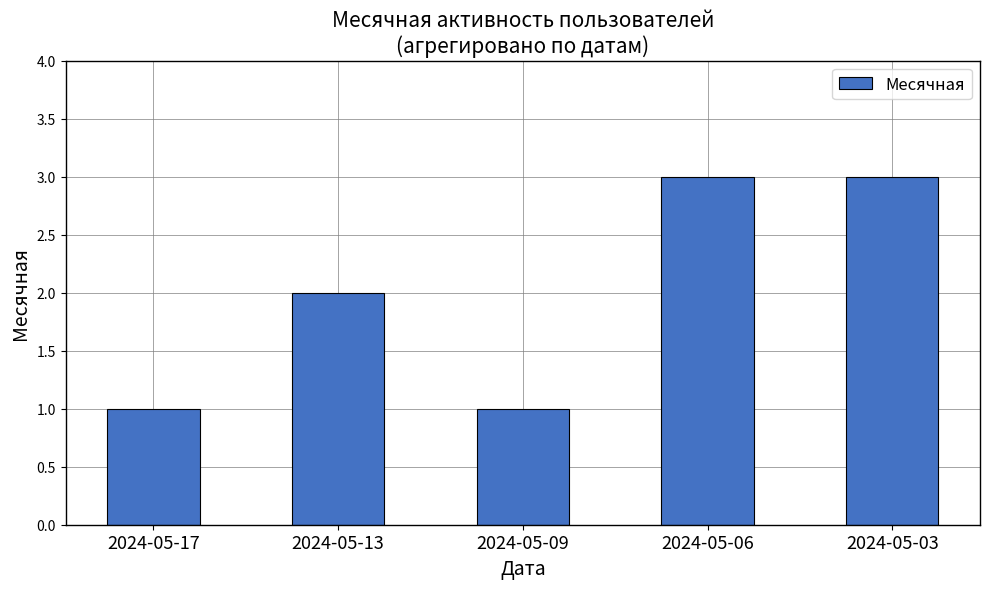

Approximately how many times larger is the value at 2024-05-06 compared to 2024-05-03?

1.0